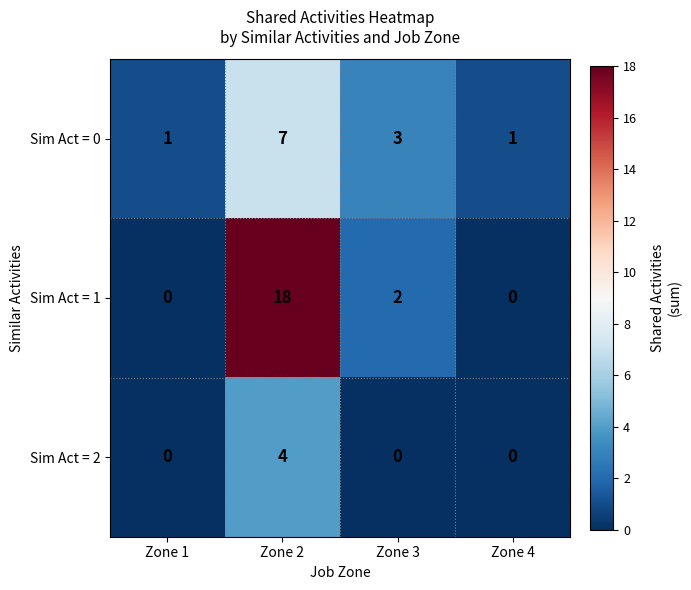

What is the difference between the maximum and minimum values in the Sim Act = 2 series?

4